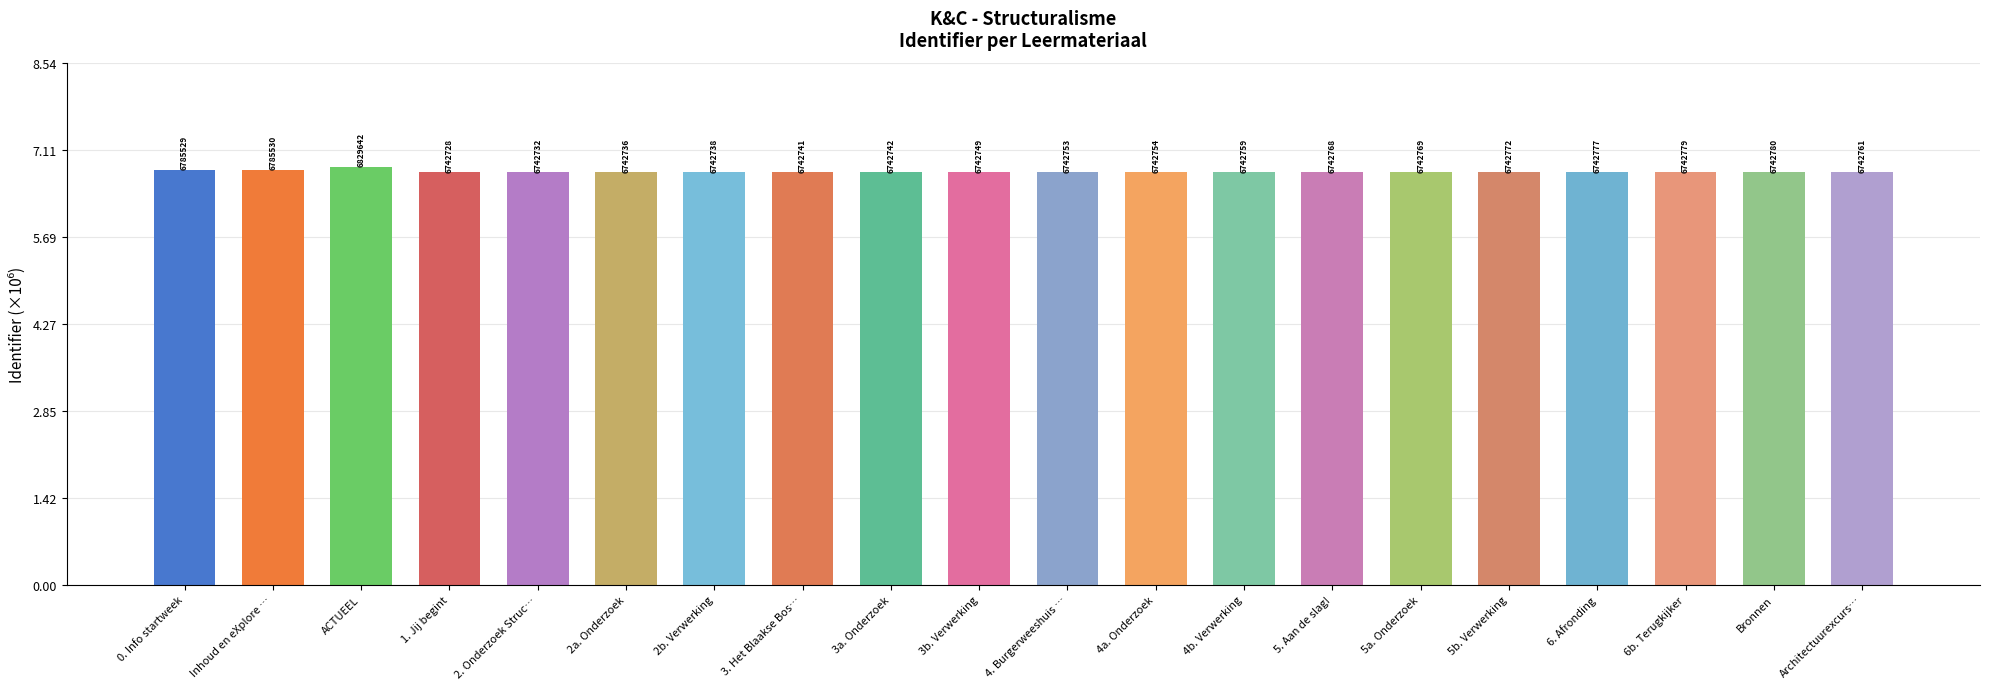

What is the greatest value displayed?

6.8